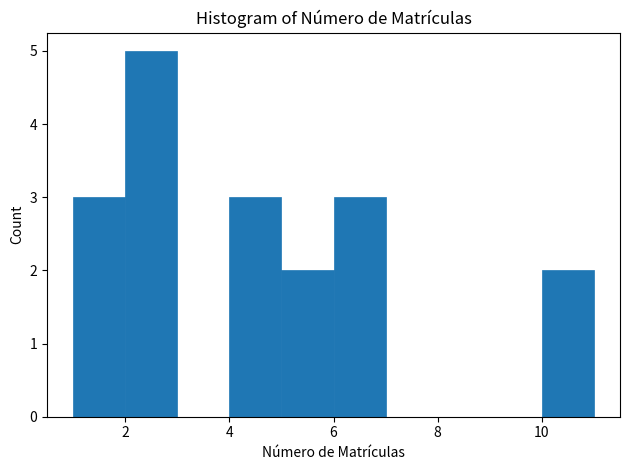

Reading left to right, list every bar in this chart as the range it spans on the x-axis followed by its height. The values are not printed on the chart, so give them approximately, as read against the axis.

1 to 2: 3
2 to 3: 5
3 to 4: 0
4 to 5: 3
5 to 6: 2
6 to 7: 3
7 to 8: 0
8 to 9: 0
9 to 10: 0
10 to 11: 2